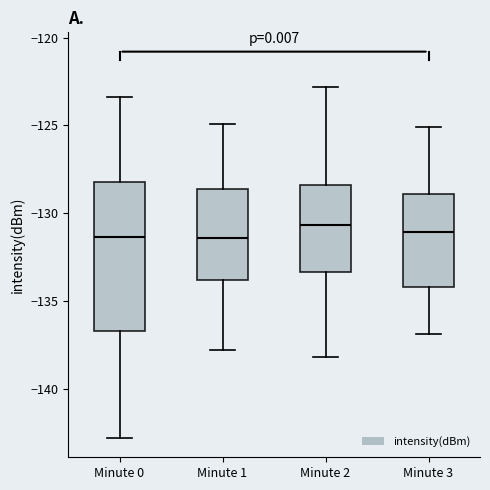

Reading left to right, transcribe this box plot: for each box, give where its median line is, the range the box spans, and where its two whiskers end, as read against the y-axis. The values are not printed on the chart, so give them approximately, as read against the axis.

Minute 0: median -131.5, box -136.5 to -128.0, whiskers -143.0 to -123.5
Minute 1: median -131.5, box -134.0 to -128.5, whiskers -138.0 to -125.0
Minute 2: median -130.5, box -133.5 to -128.5, whiskers -138.0 to -123.0
Minute 3: median -131.0, box -134.0 to -129.0, whiskers -137.0 to -125.0